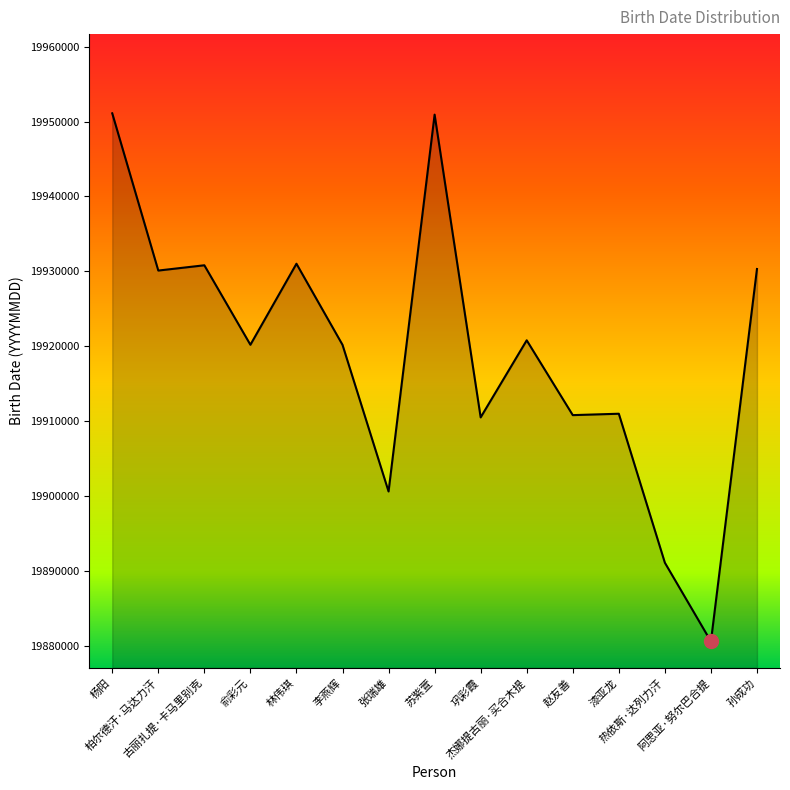

What is the maximum value shown in the chart?

19951101